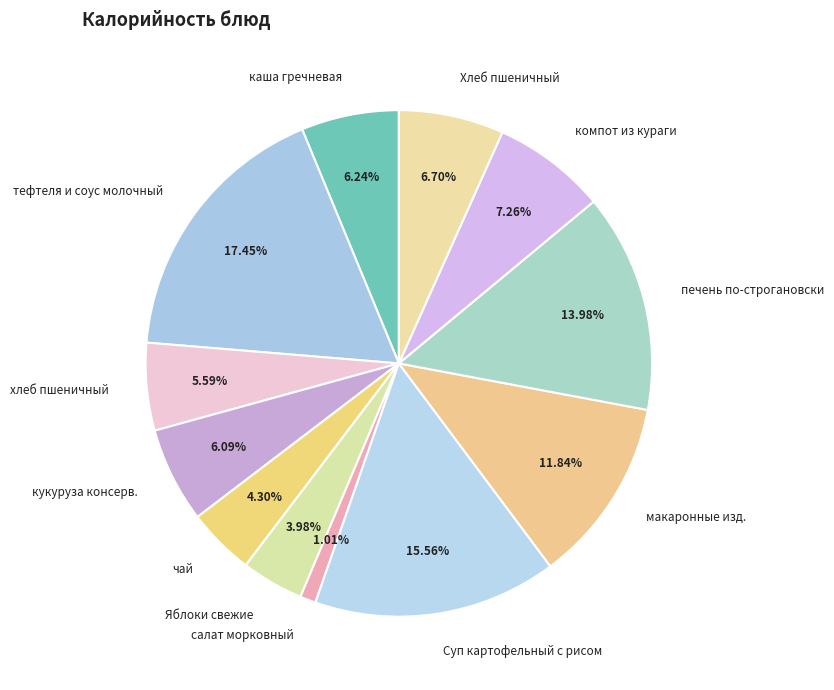

How many slices are in this pie chart?

12